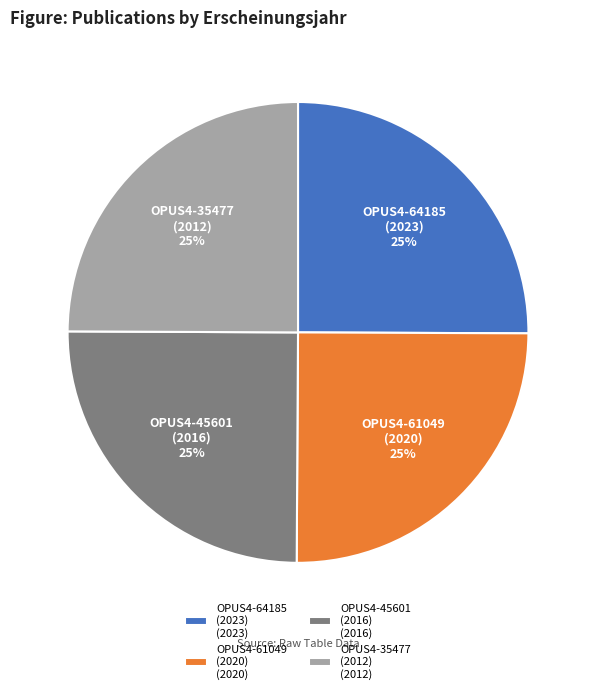

What is the ratio of the value at OPUS4-35477 (2012) (2012) to the value at OPUS4-45601 (2016) (2016)?

1.0